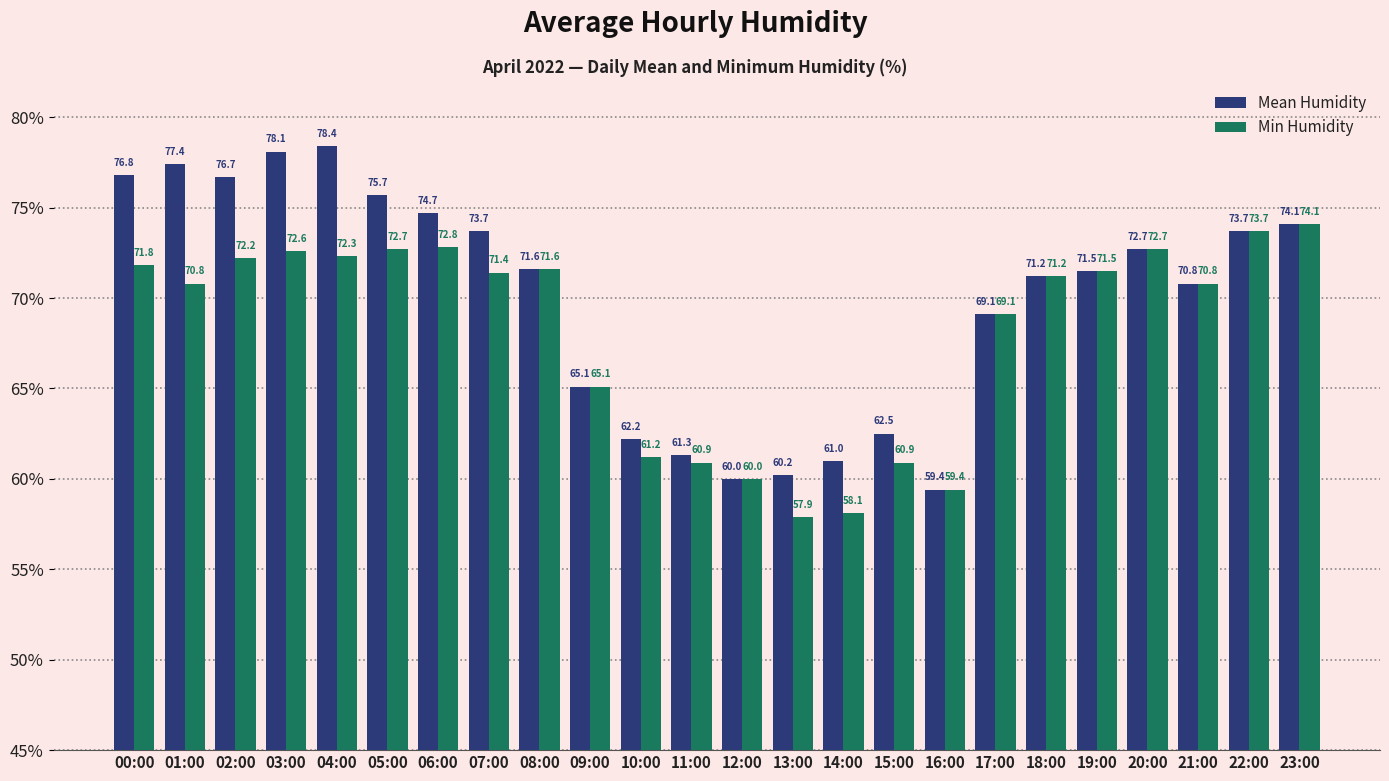

How many groups of bars are there?

24